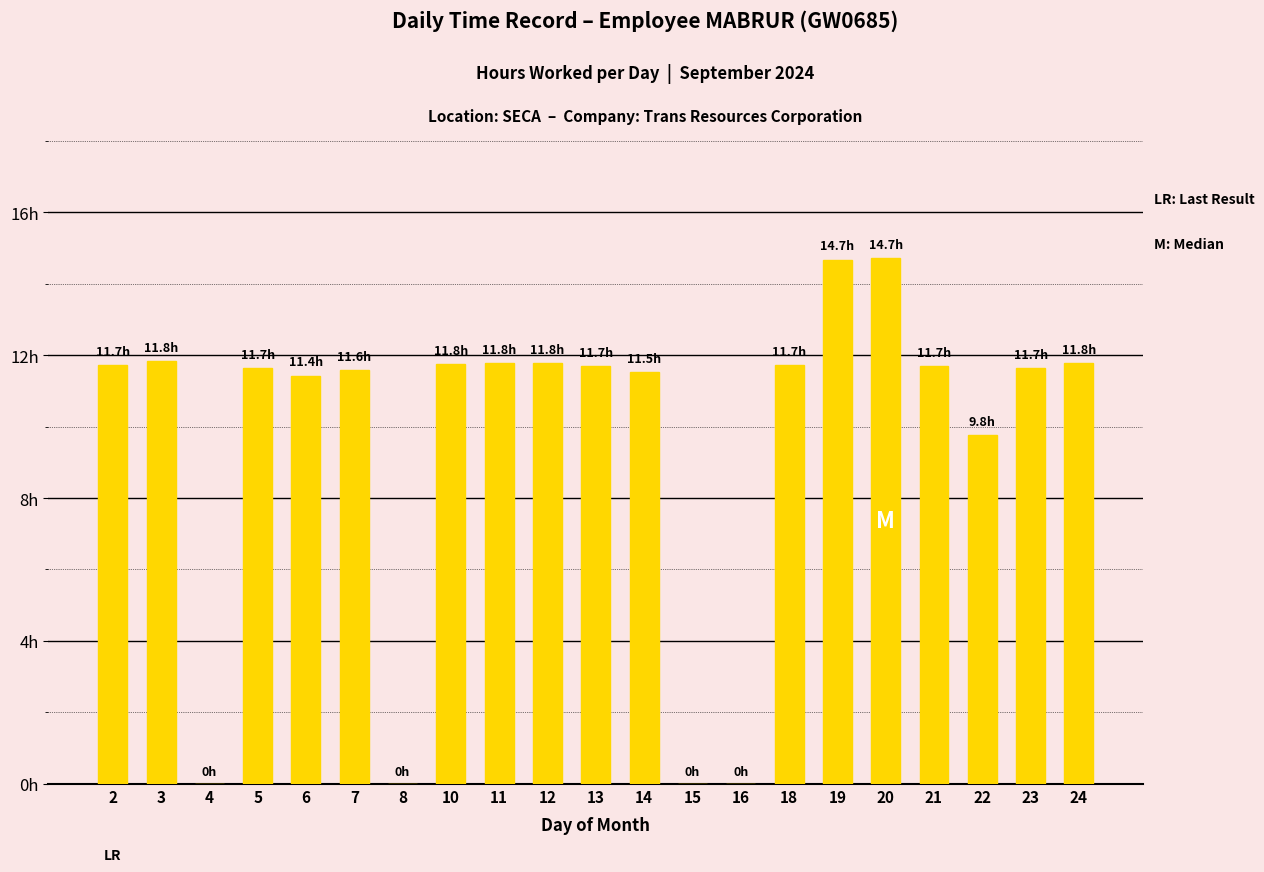

What is the difference between the maximum and minimum values?

14.7